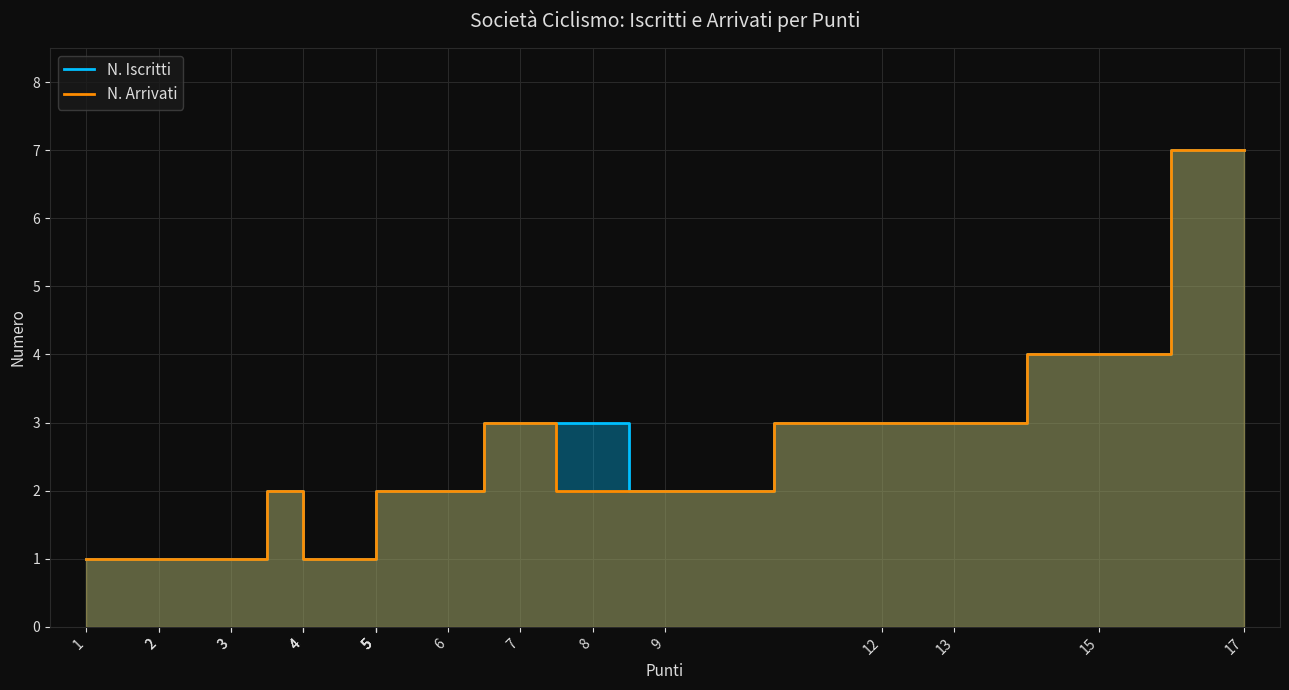

Which series changed the most between 5 and 17?

N. Iscritti